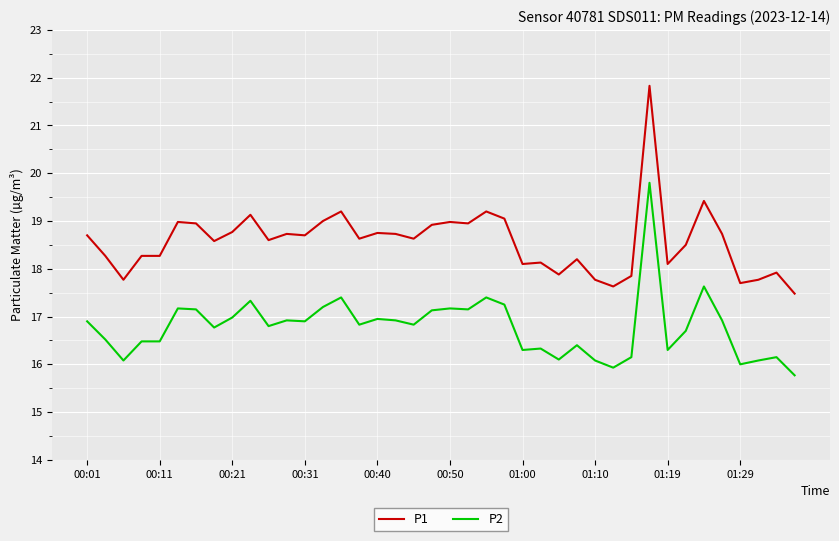

What is the smallest value displayed?

15.8